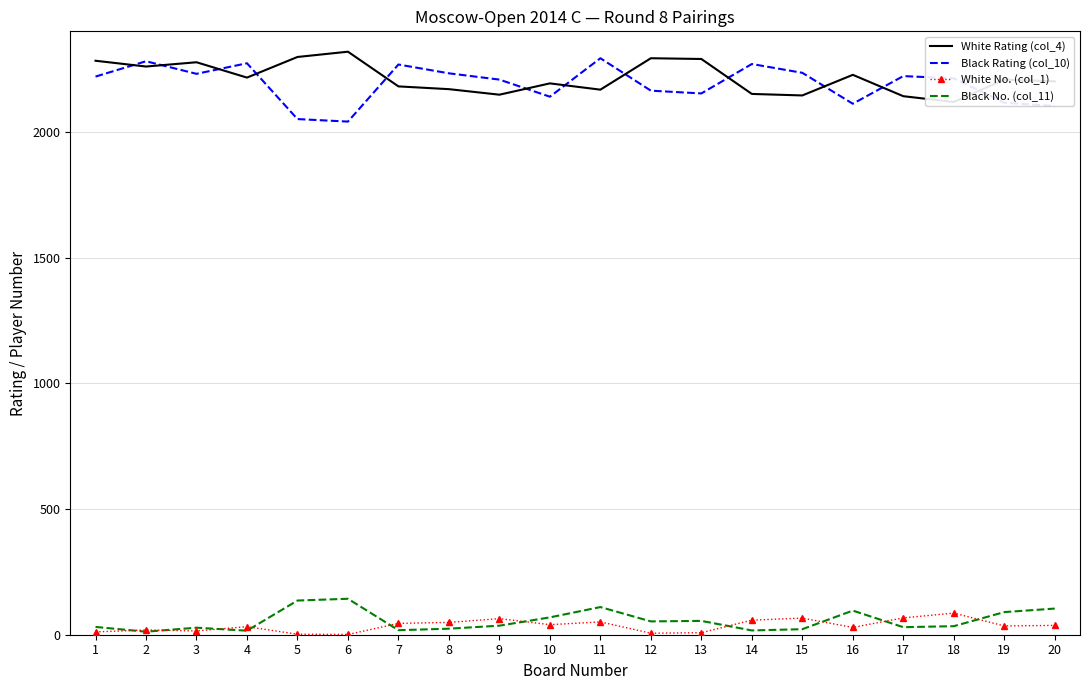

True or false: Black No. (col_11) and Black Rating (col_10) intersect in this chart.

False